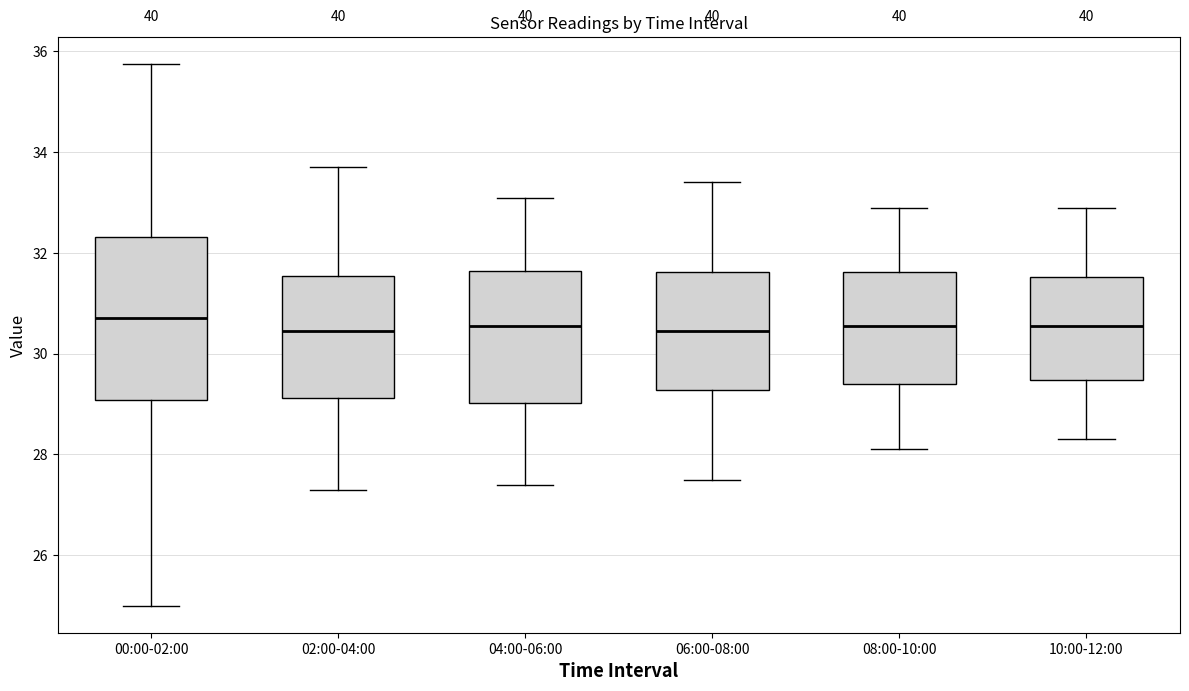

Reading left to right, transcribe this box plot: for each box, give where its median line is, the range the box spans, and where its two whiskers end, as read against the y-axis. The values are not printed on the chart, so give them approximately, as read against the axis.

00:00-02:00: median 30.8, box 29.0 to 32.4, whiskers 25.0 to 35.8
02:00-04:00: median 30.4, box 29.2 to 31.6, whiskers 27.4 to 33.8
04:00-06:00: median 30.6, box 29.0 to 31.6, whiskers 27.4 to 33.2
06:00-08:00: median 30.4, box 29.2 to 31.6, whiskers 27.6 to 33.4
08:00-10:00: median 30.6, box 29.4 to 31.6, whiskers 28.2 to 33.0
10:00-12:00: median 30.6, box 29.4 to 31.6, whiskers 28.4 to 33.0